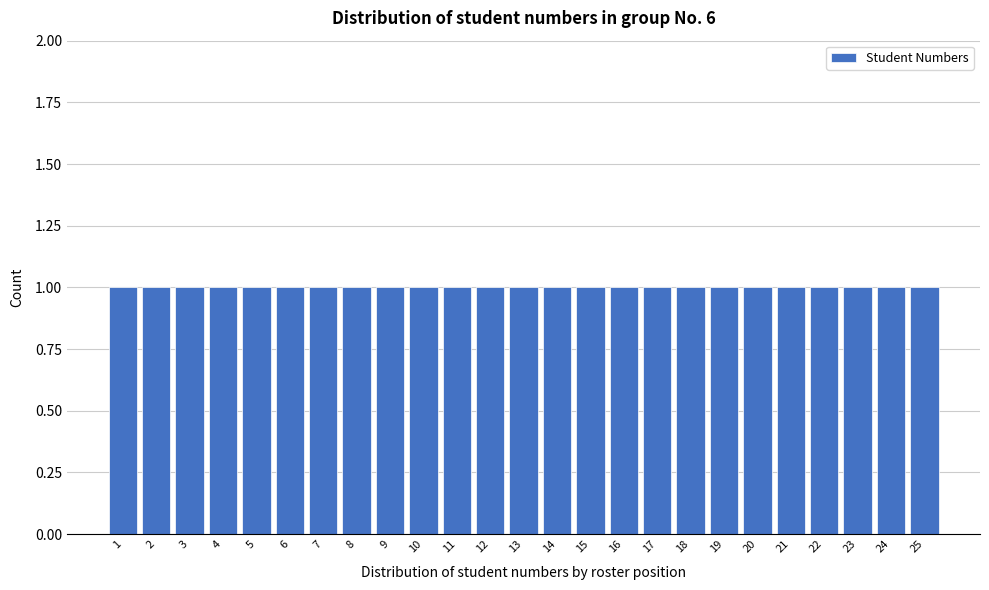

What is the height of the bar covering 14.5 to 15.5 on the x-axis? The values are not printed on the chart, so give them approximately, as read against the axis.

1